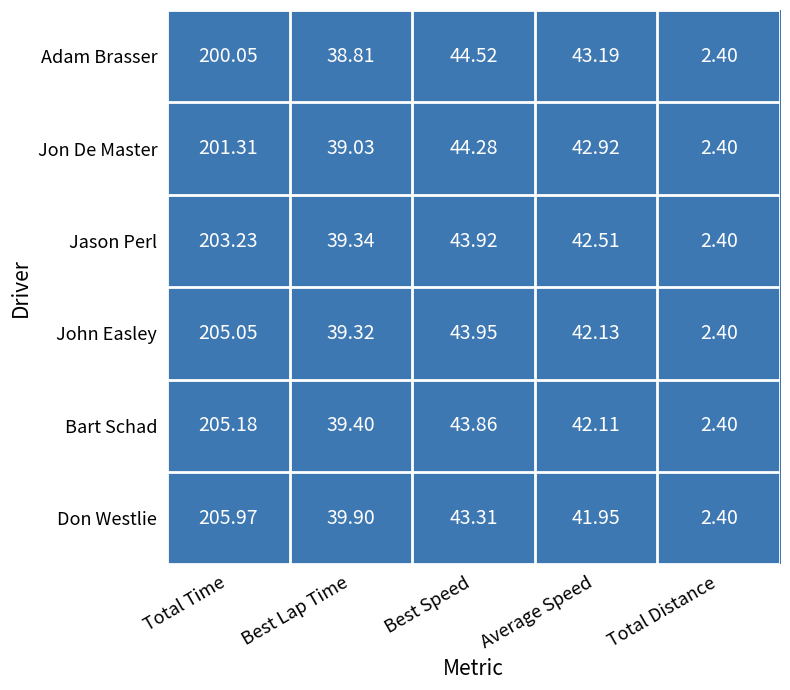

Which label corresponds to the smallest value in the chart?

Total Distance